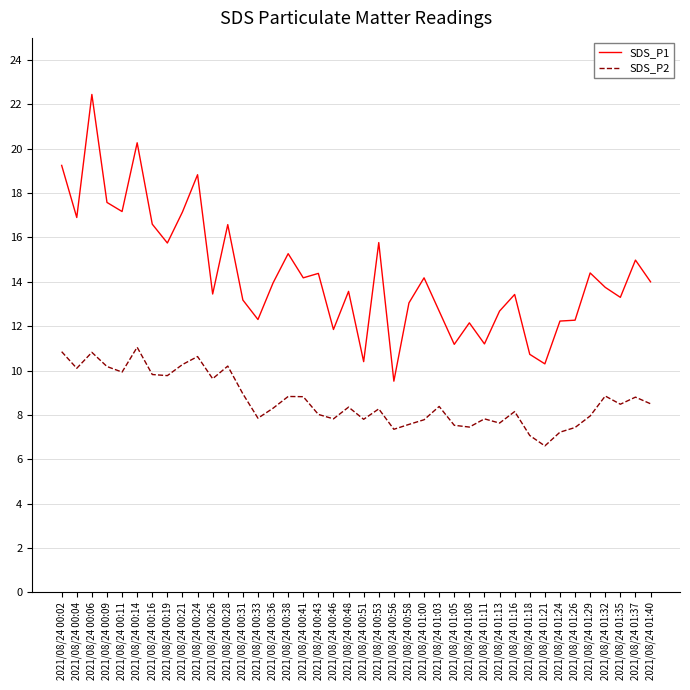

Does the chart display data point markers on the line(s)?

No